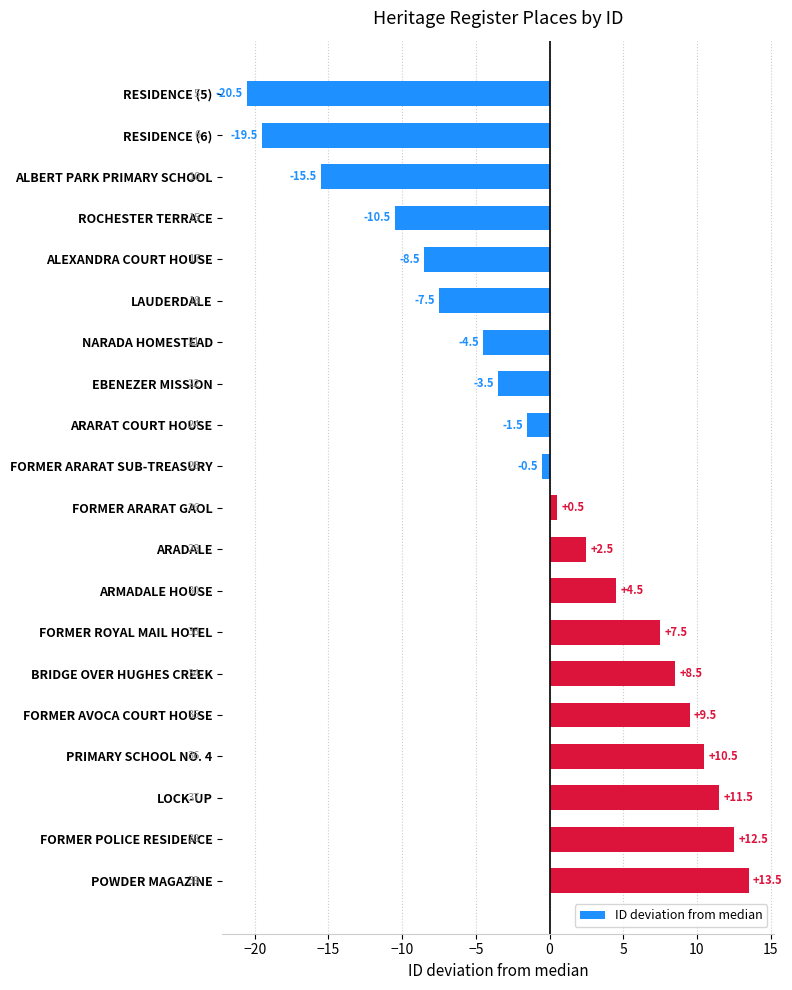

List the labels in order of value, largest first.

POWDER MAGAZINE, FORMER POLICE RESIDENCE, LOCK-UP, PRIMARY SCHOOL NO. 4, FORMER AVOCA COURT HOUSE, BRIDGE OVER HUGHES CREEK, FORMER ROYAL MAIL HOTEL, ARMADALE HOUSE, ARADALE, FORMER ARARAT GAOL, FORMER ARARAT SUB-TREASURY, ARARAT COURT HOUSE, EBENEZER MISSION, NARADA HOMESTEAD, LAUDERDALE, ALEXANDRA COURT HOUSE, ROCHESTER TERRACE, ALBERT PARK PRIMARY SCHOOL, RESIDENCE (6), RESIDENCE (5)